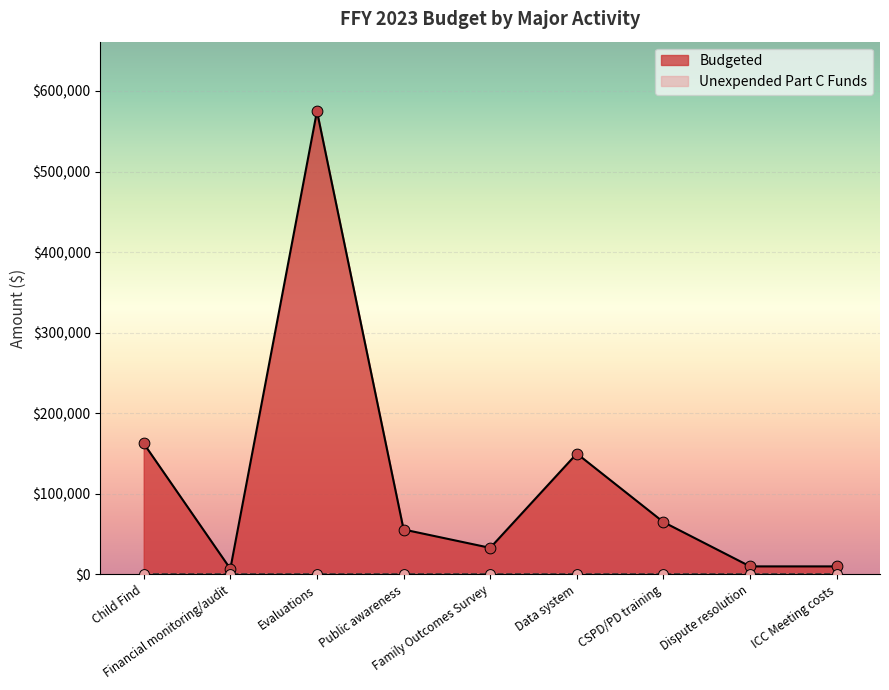

Approximately how many times larger is the value at Data system compared to CSPD/PD training?

2.3